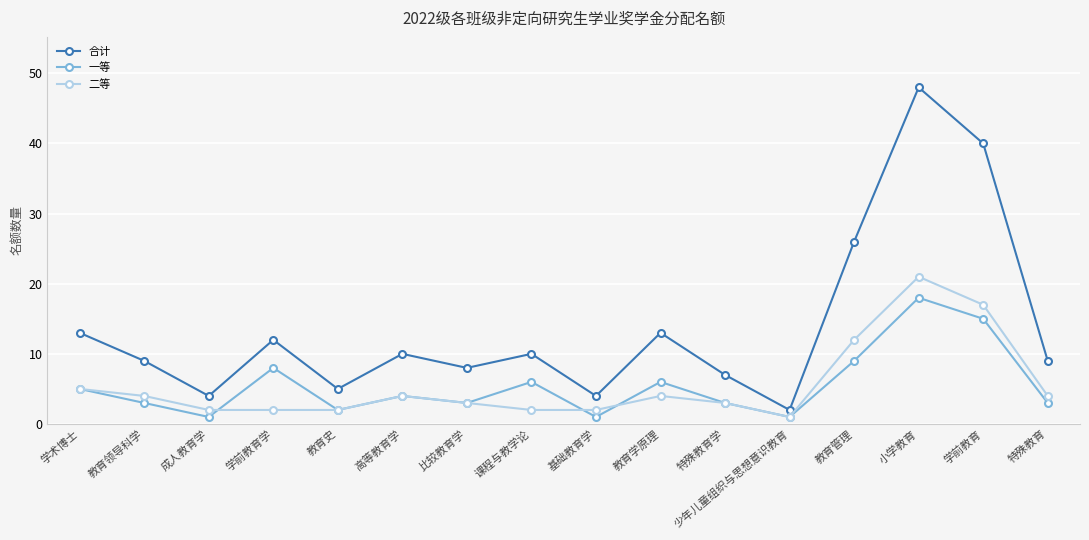

Rank the series at 学前教育学 from highest to lowest value.

合计, 一等, 二等